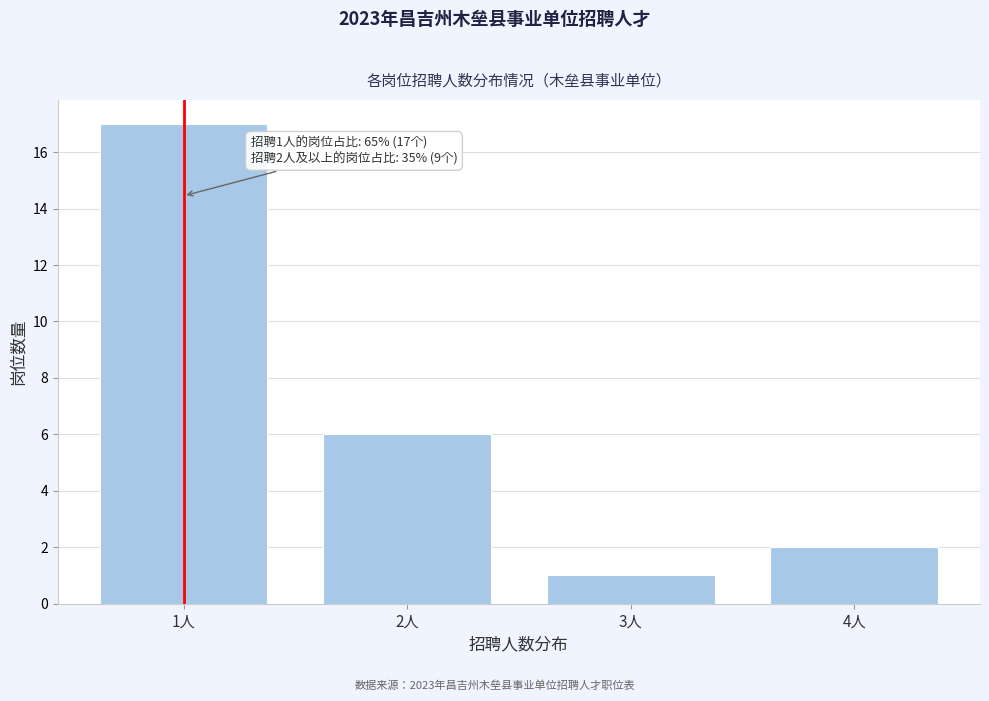

Reading left to right, list all the values displayed in this chart.

17	6	1	2